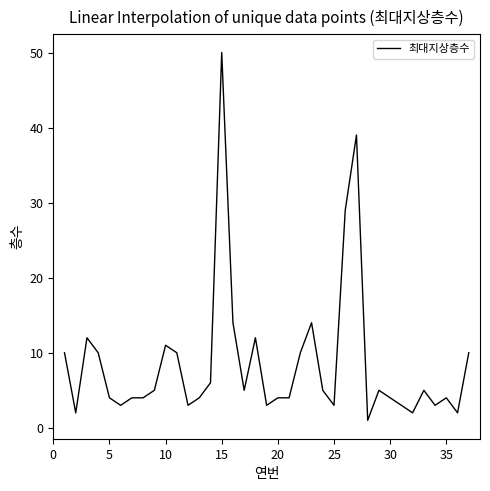

What is the maximum value shown in the chart?

50